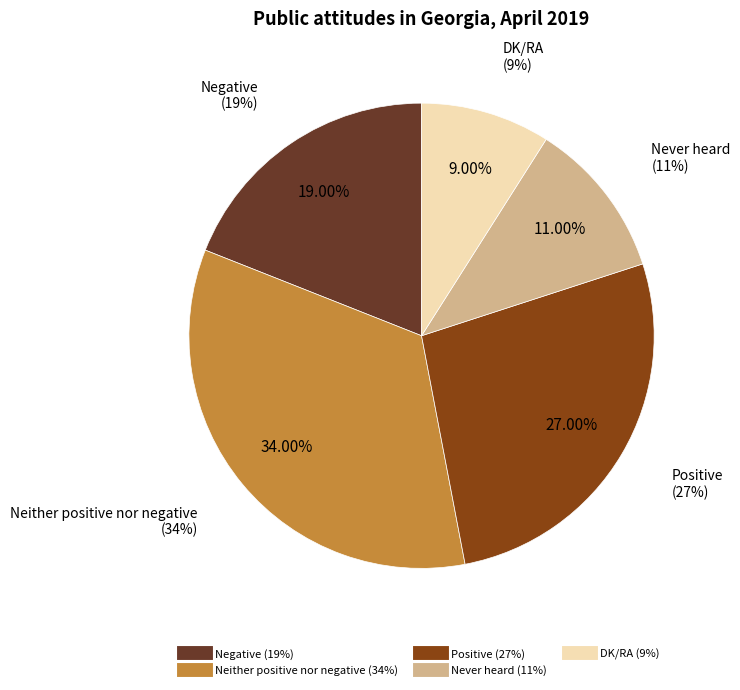

How many segments does this pie chart have?

5